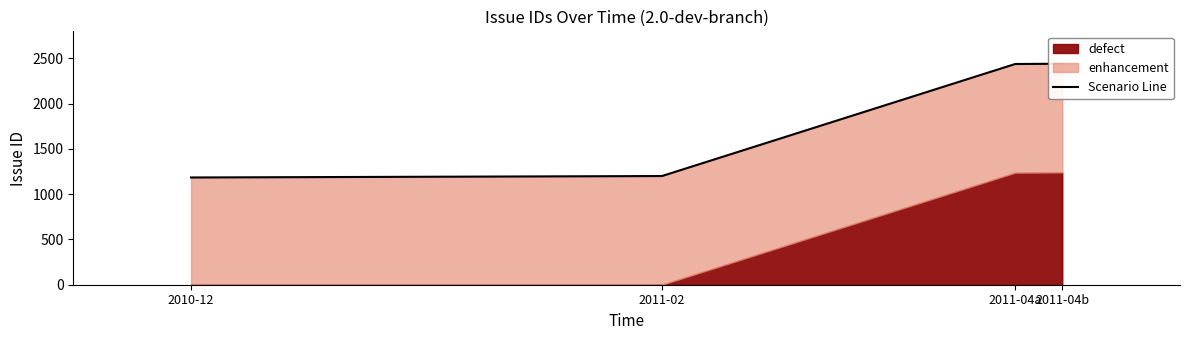

Does the chart display data point markers on the line(s)?

No